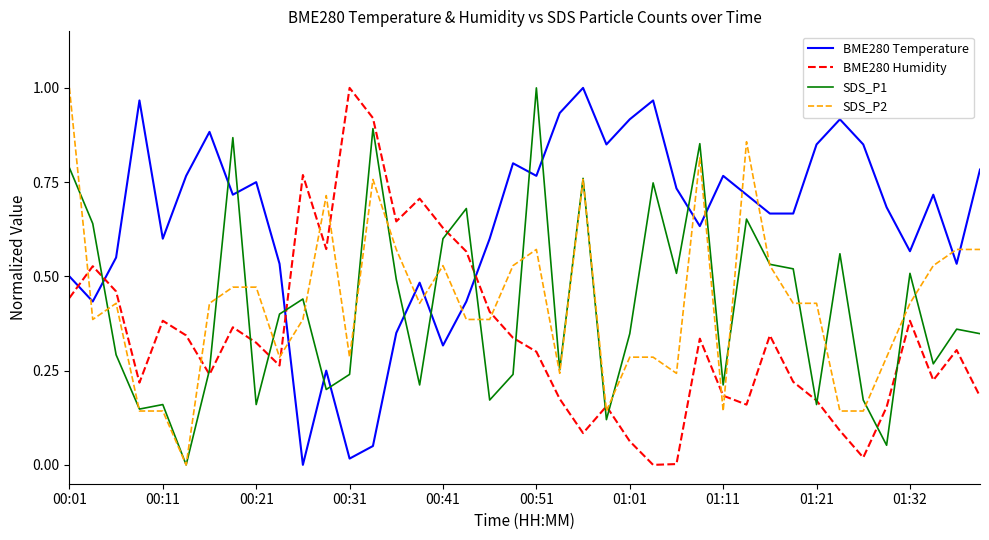

True or false: SDS_P1 and BME280 Temperature cross at least once.

True